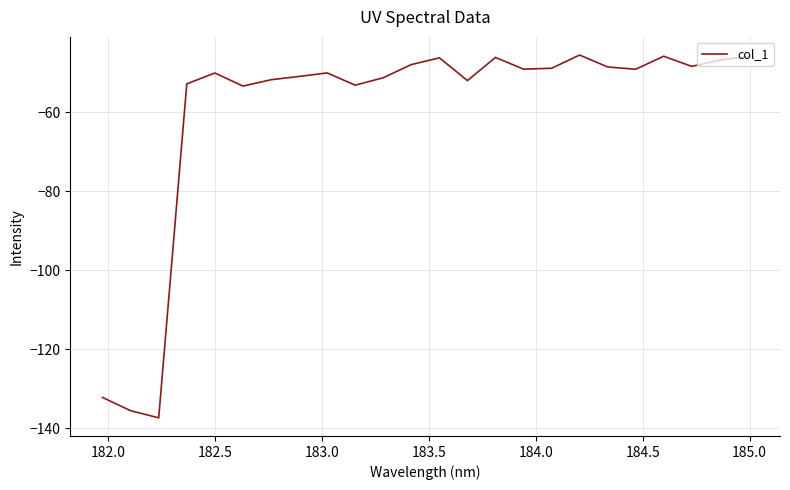

What is the difference between the maximum and minimum values?

91.9